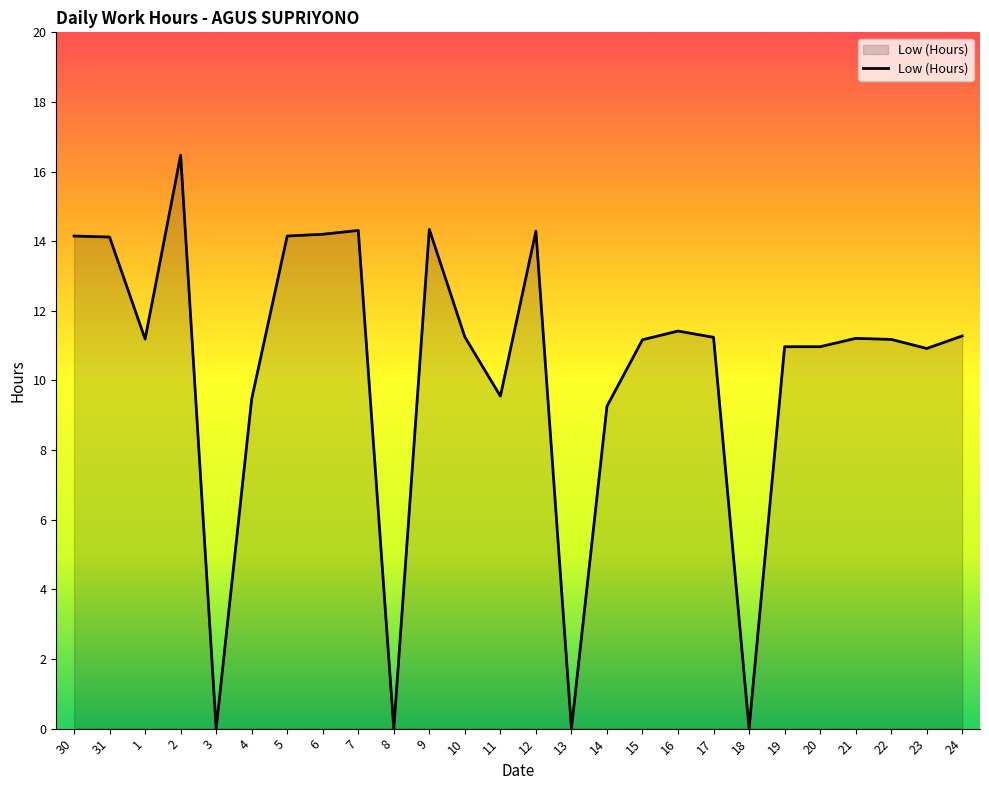

What position from the right is 1?

24